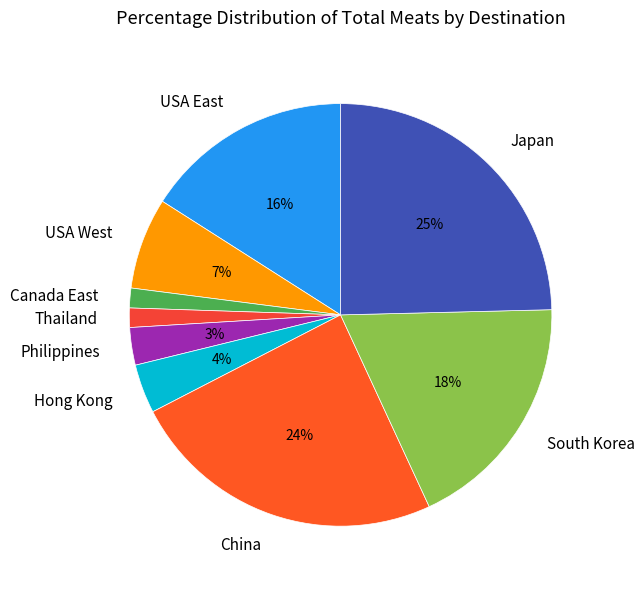

To the nearest percent, what is the average slice percentage?

11%